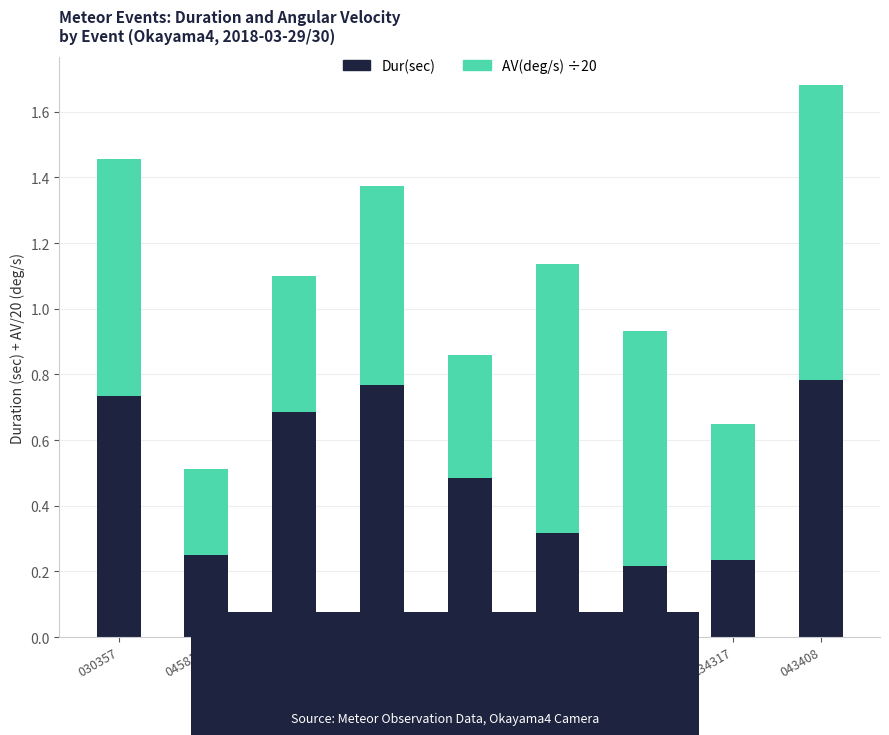

What is the total value across all series at 210750?

0.9